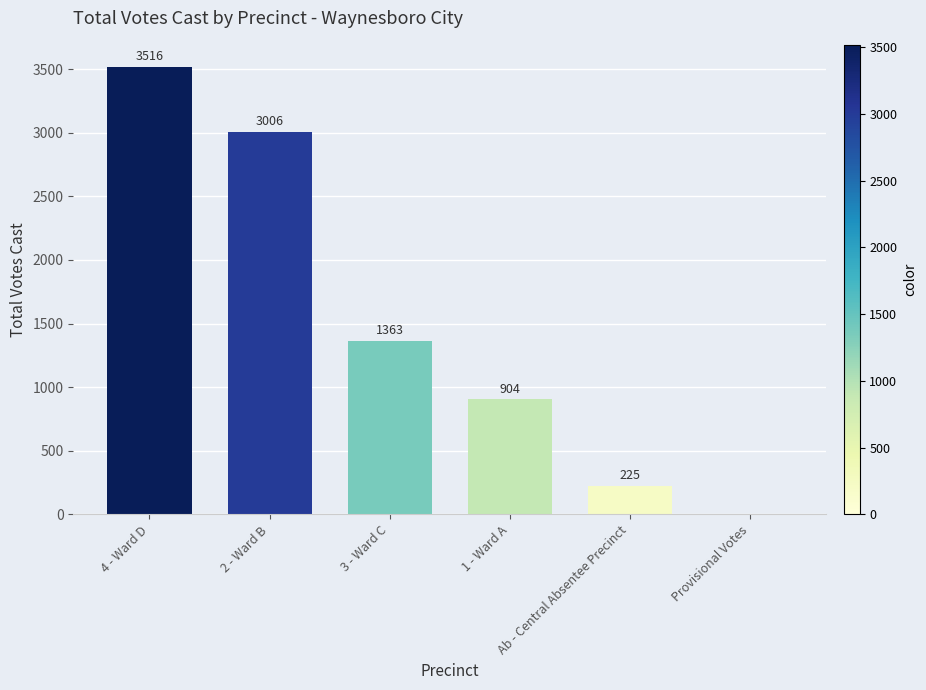

Is it true that the value at 1 - Ward A is 1475?

False